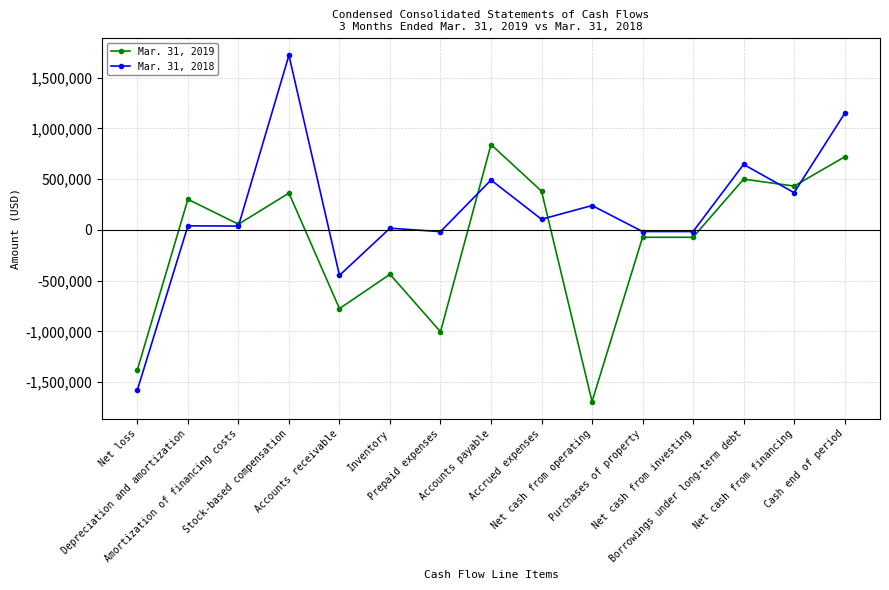

At which category does the chart reach its minimum across all series?

Net cash from operating